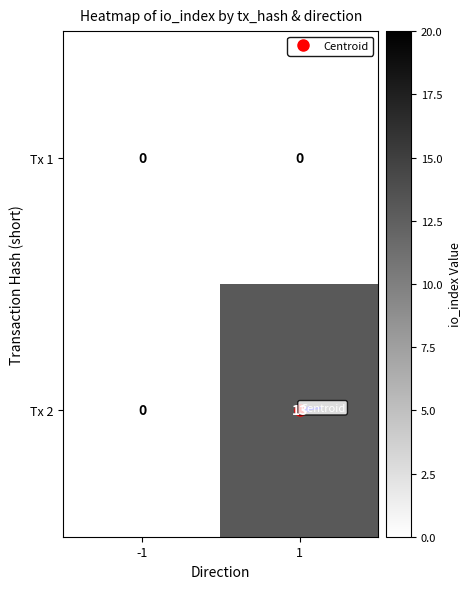

How many categories are shown in the chart?

2